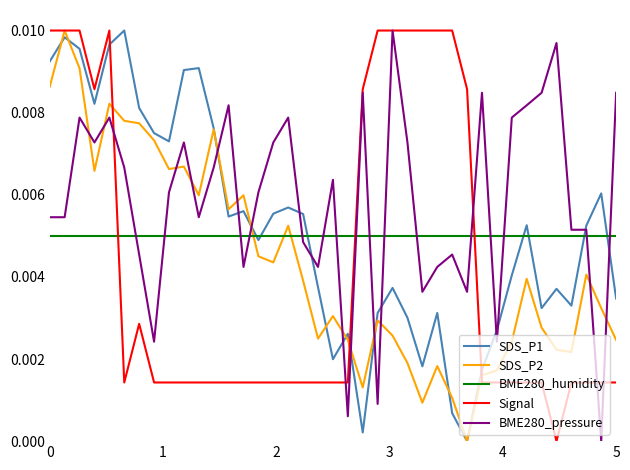

How many lines are shown in the chart?

5